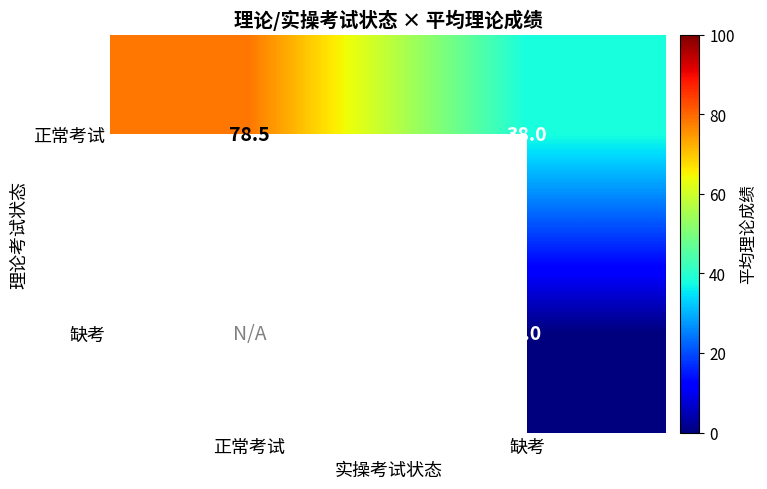

The value of 正常考试 at 正常考试 is 78.5. True or false?

True